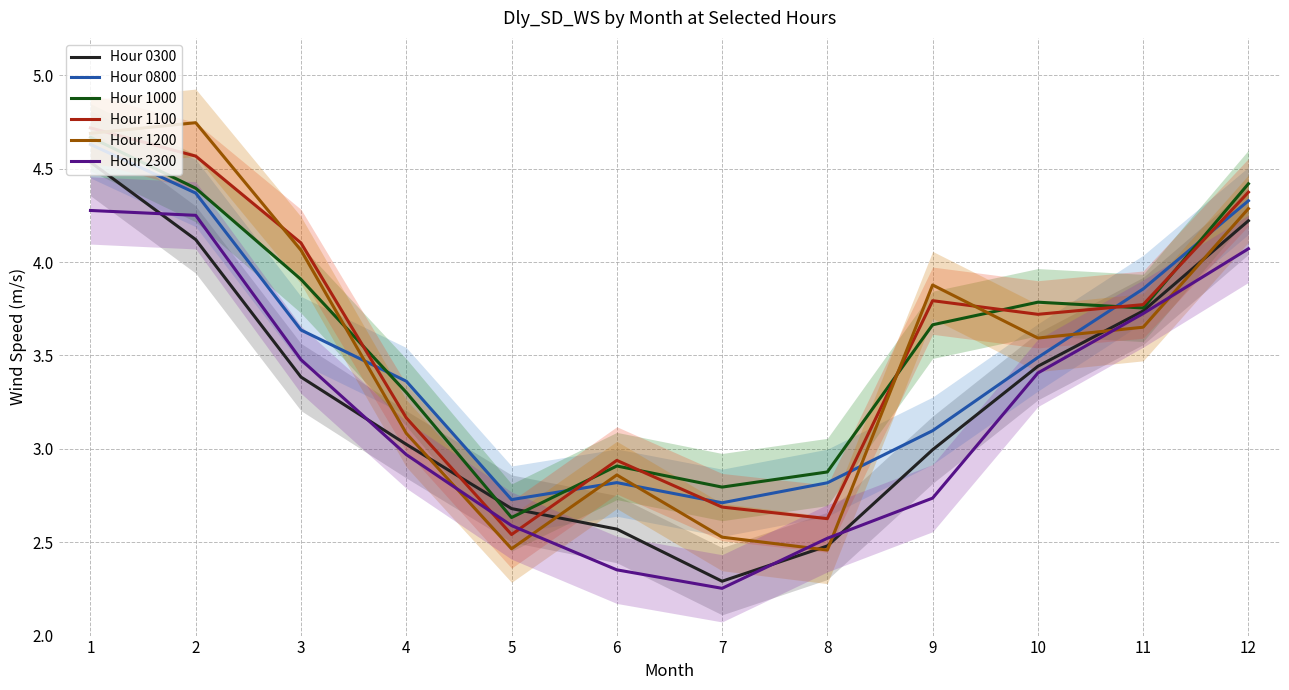

Rank the series at 7 from highest to lowest value.

Hour 1000, Hour 0800, Hour 1100, Hour 1200, Hour 0300, Hour 2300